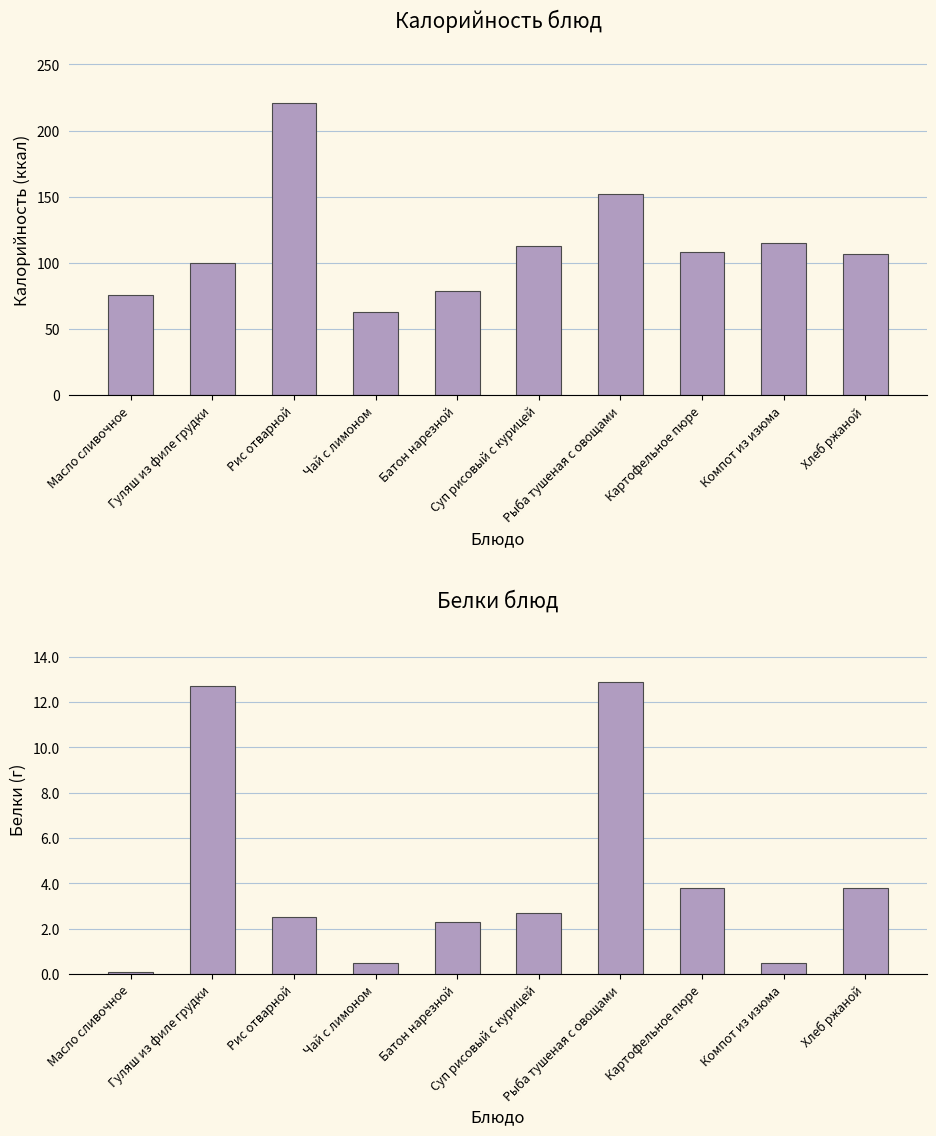

Rank the series by their average value, from lowest to highest.

Белки, Калорийность